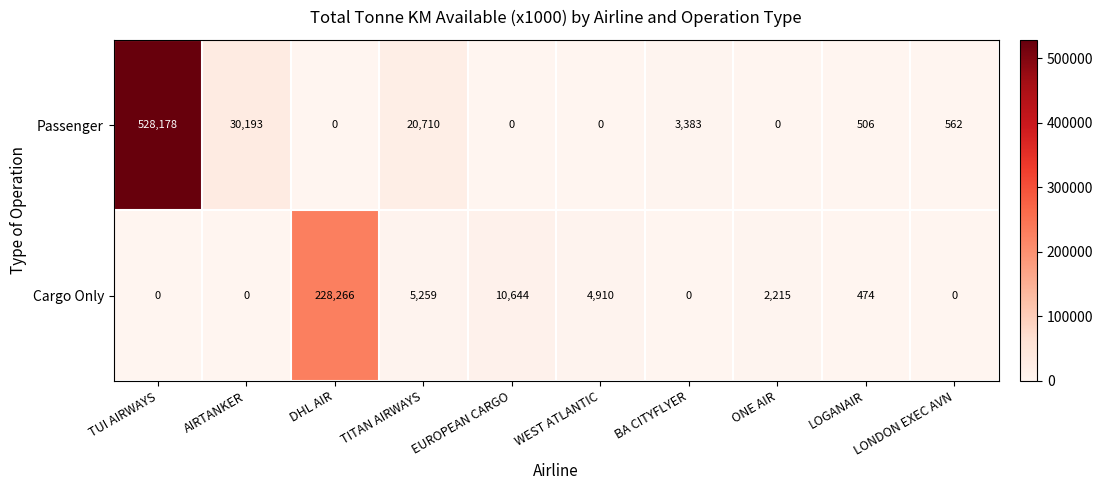

How many distinct data groups are displayed?

2